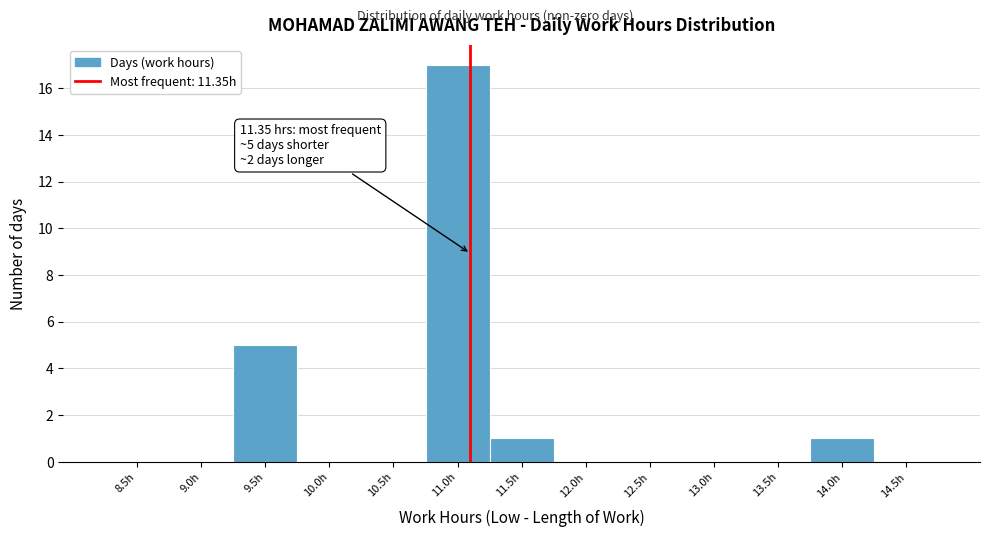

Reading left to right, extract all data points from this chart.

8.5h=0	9.0h=0	9.5h=5	10.0h=0	10.5h=0	11.0h=17	11.5h=1	12.0h=0	12.5h=0	13.0h=0	13.5h=0	14.0h=1	14.5h=0